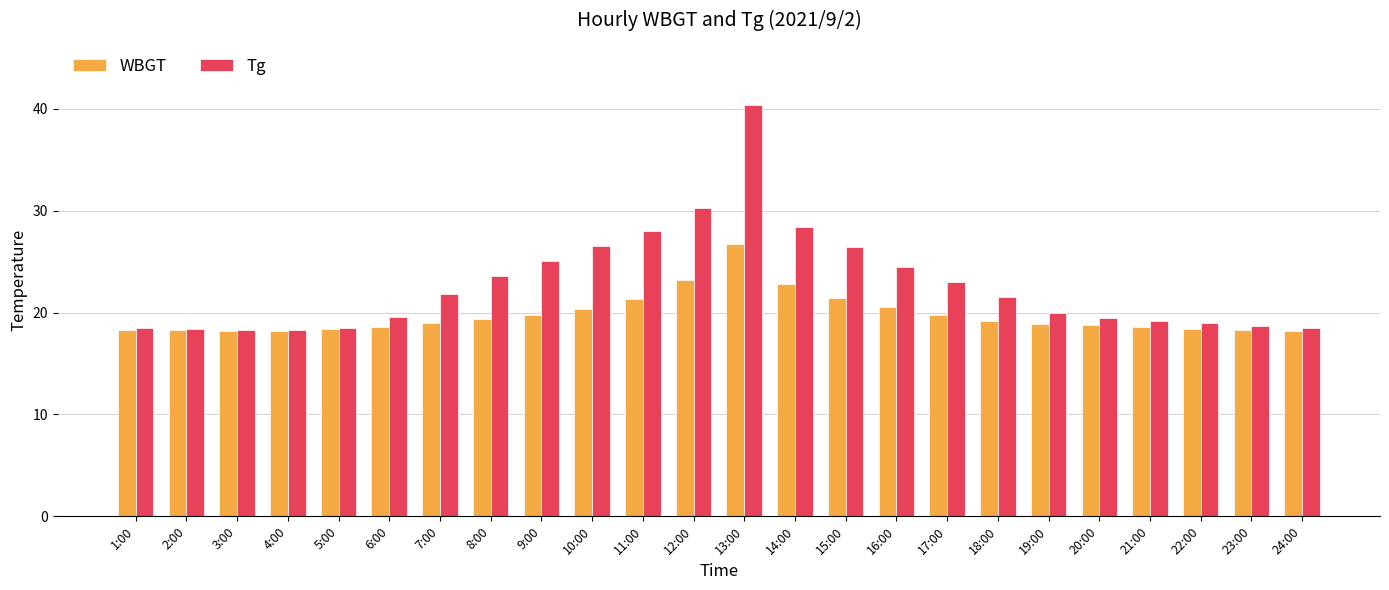

Which series changed the most between 17:00 and 24:00?

Tg